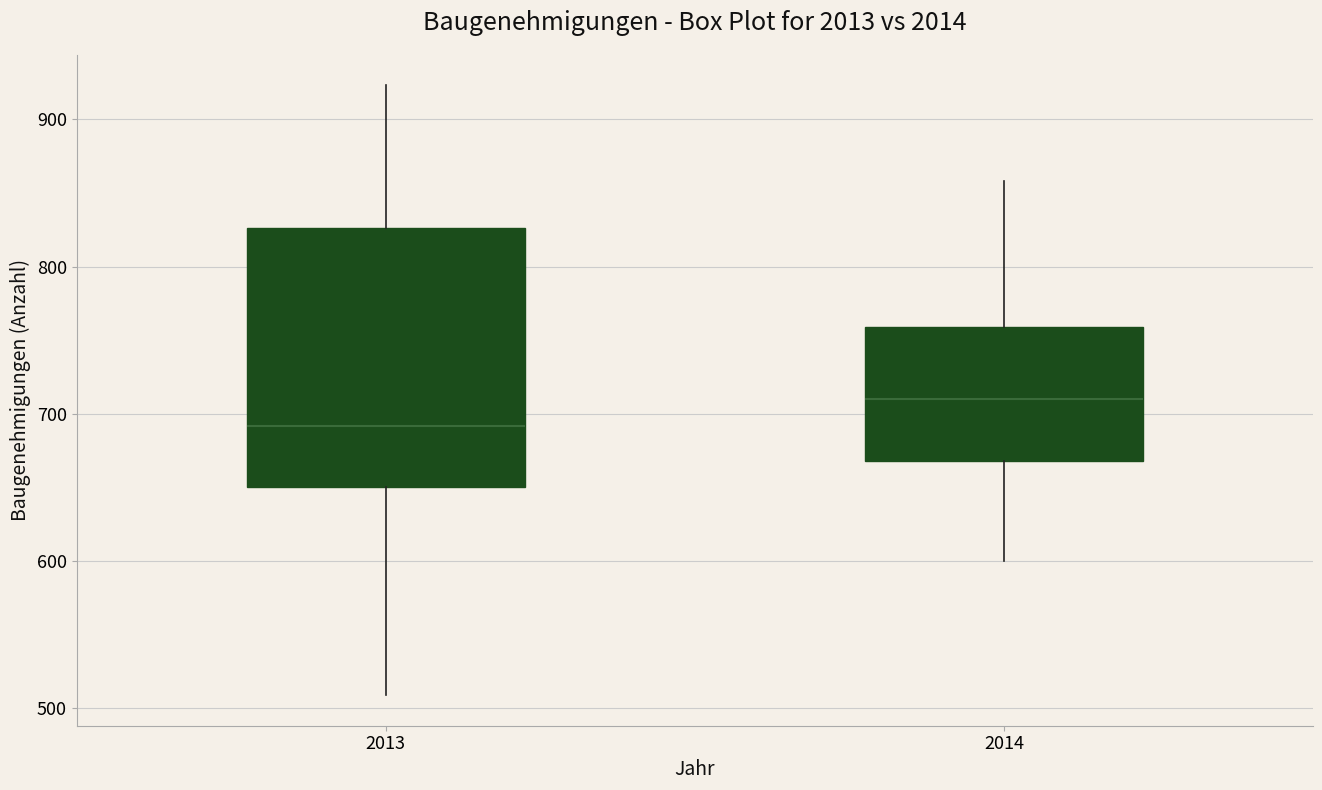

Which box is the tallest, from its lower edge to its upper edge?

2013